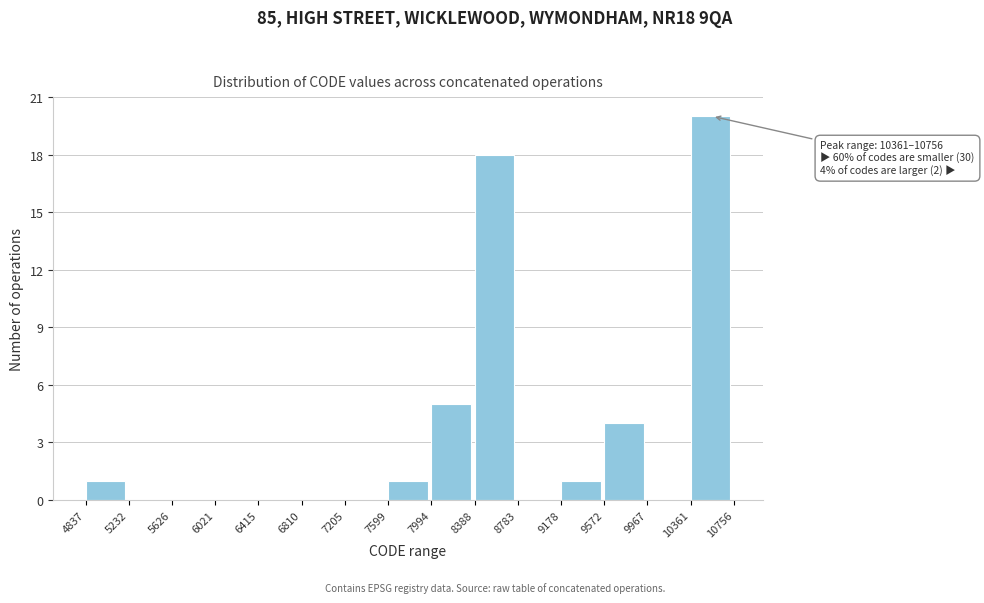

Which range on the x-axis has the tallest bar?

10361 to 10756